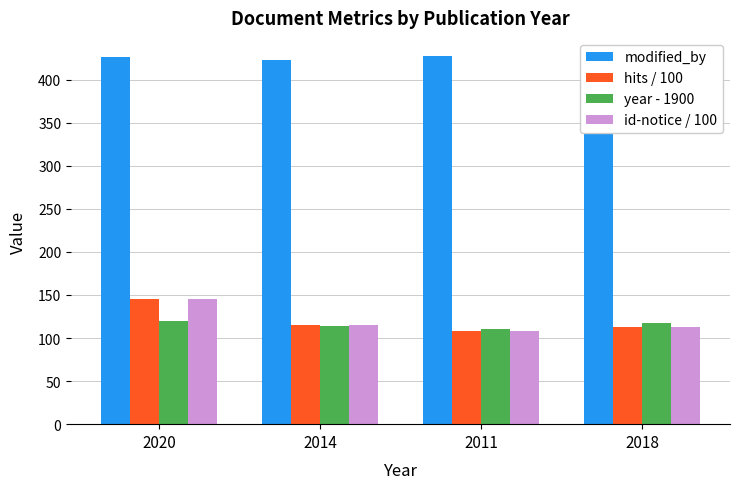

True or false: hits / 100 has a value of 115.1 at 2014.

True